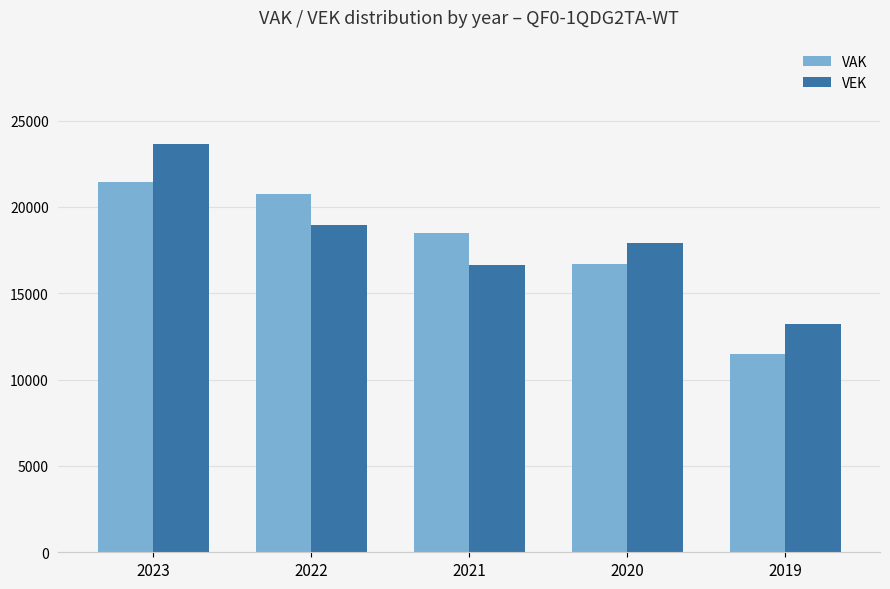

Reading right to left, extract all data points from this chart.

VAK: 11468	16708	18517	20778	21430
VEK: 13201	17906	16650	18929	23622